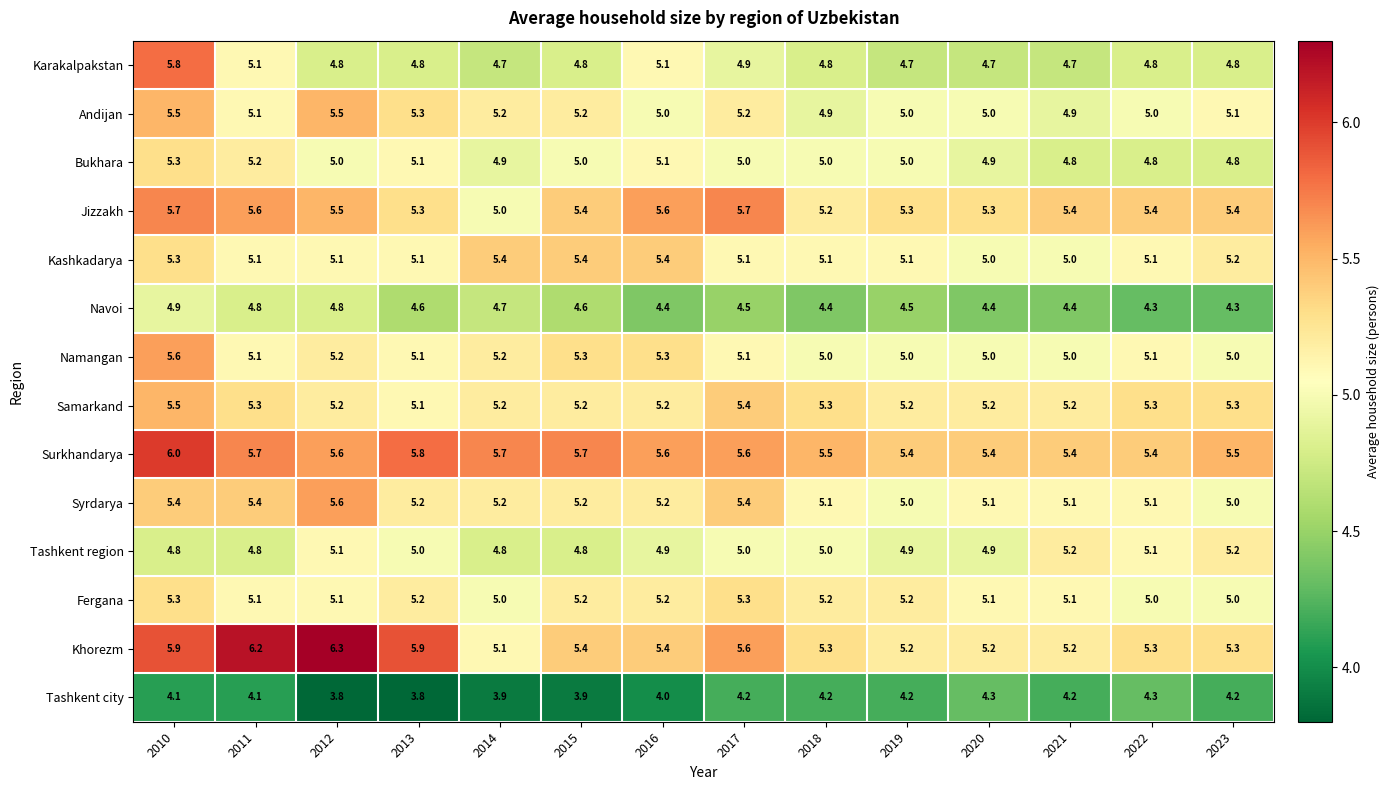

The Fergana series shows 1.3 at 2019. True or false?

False